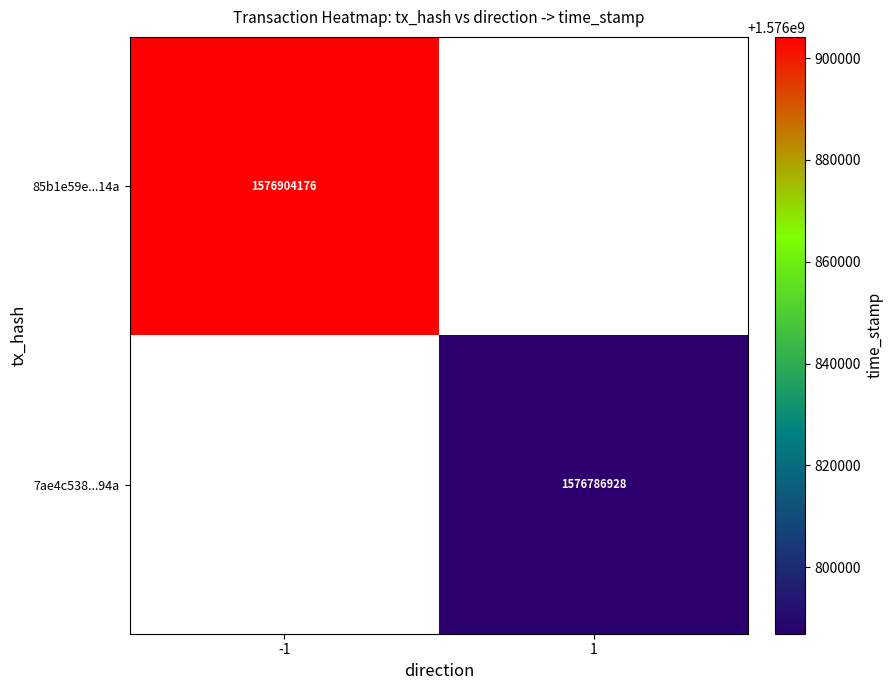

True or false: 7ae4c538...94a has a value of 1576786928 at 1.

True